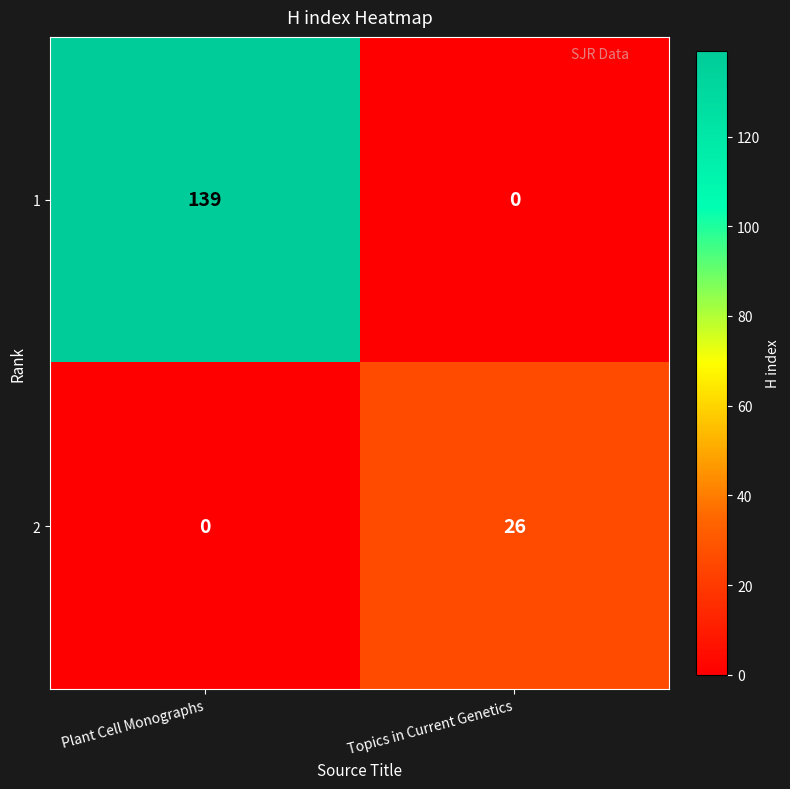

What is the average value of the 1 series?

70